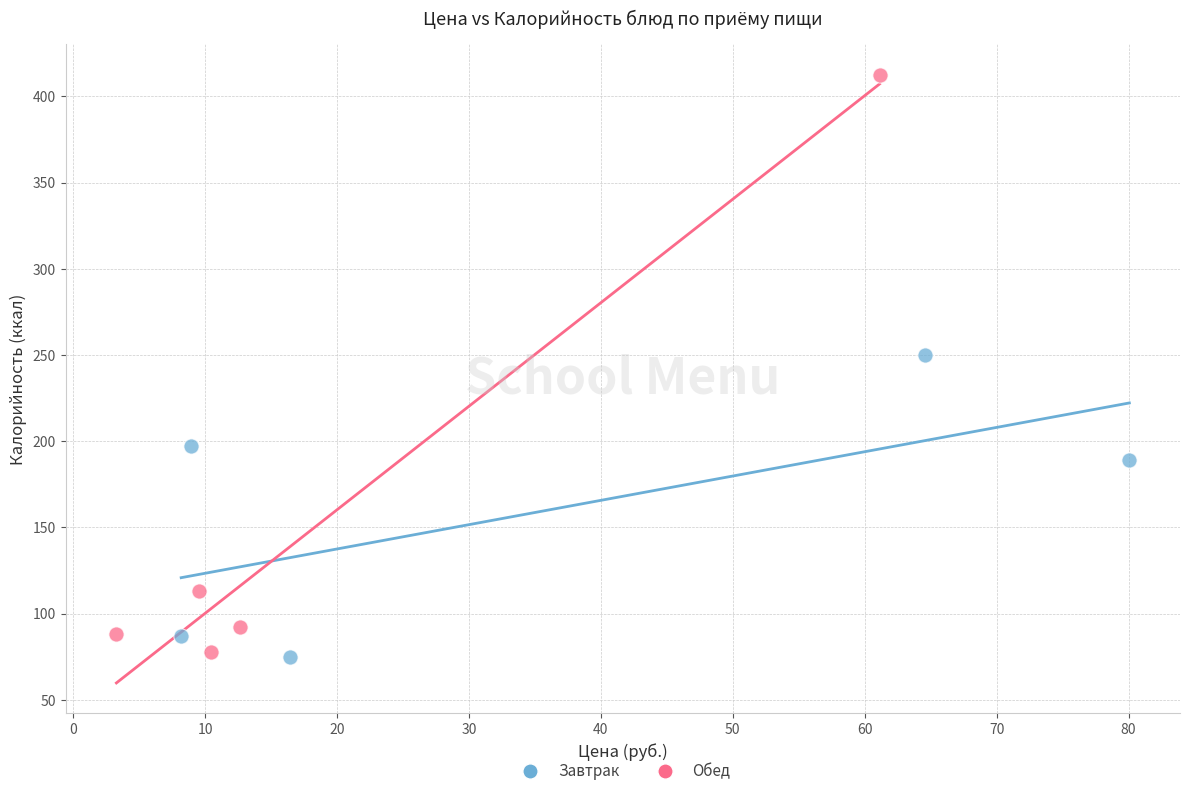

Which series contains the highest Y value?

Обед